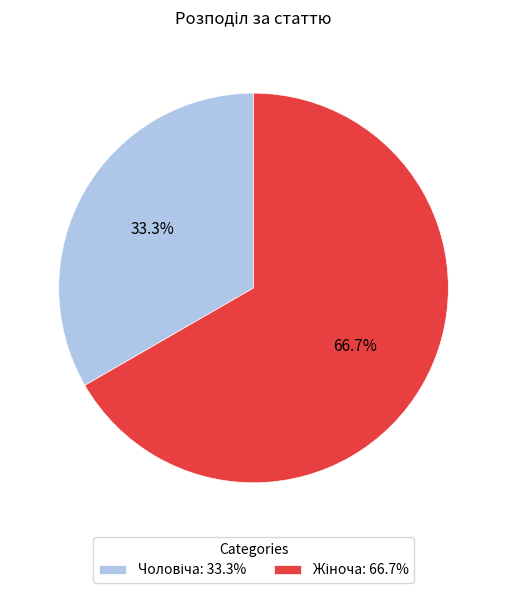

Is there any slice that represents more than half of the pie?

Yes